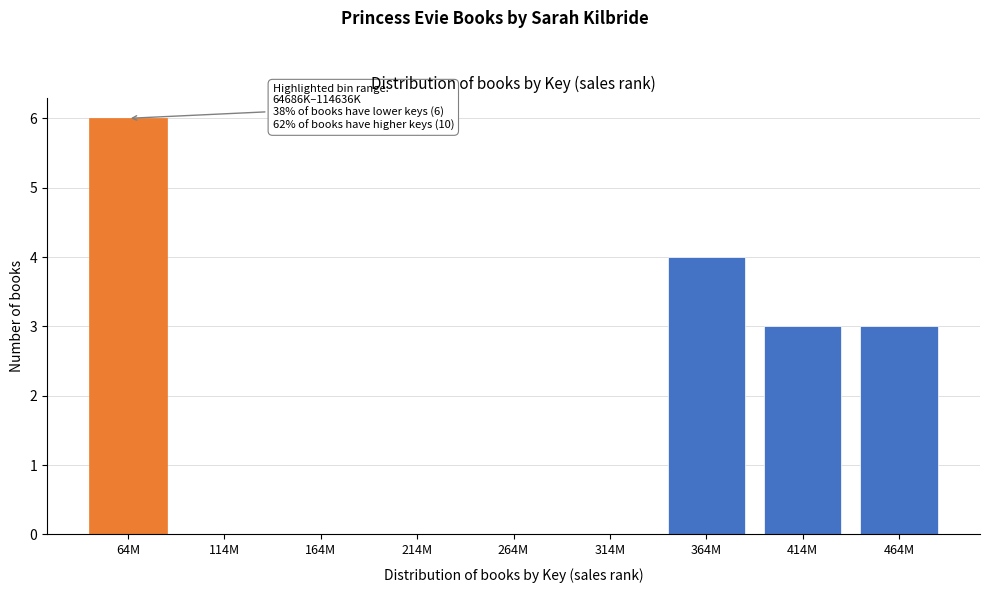

Reading right to left, transcribe all the data shown in this chart.

464M=3	414M=3	364M=4	314M=0	264M=0	214M=0	164M=0	114M=0	64M=6